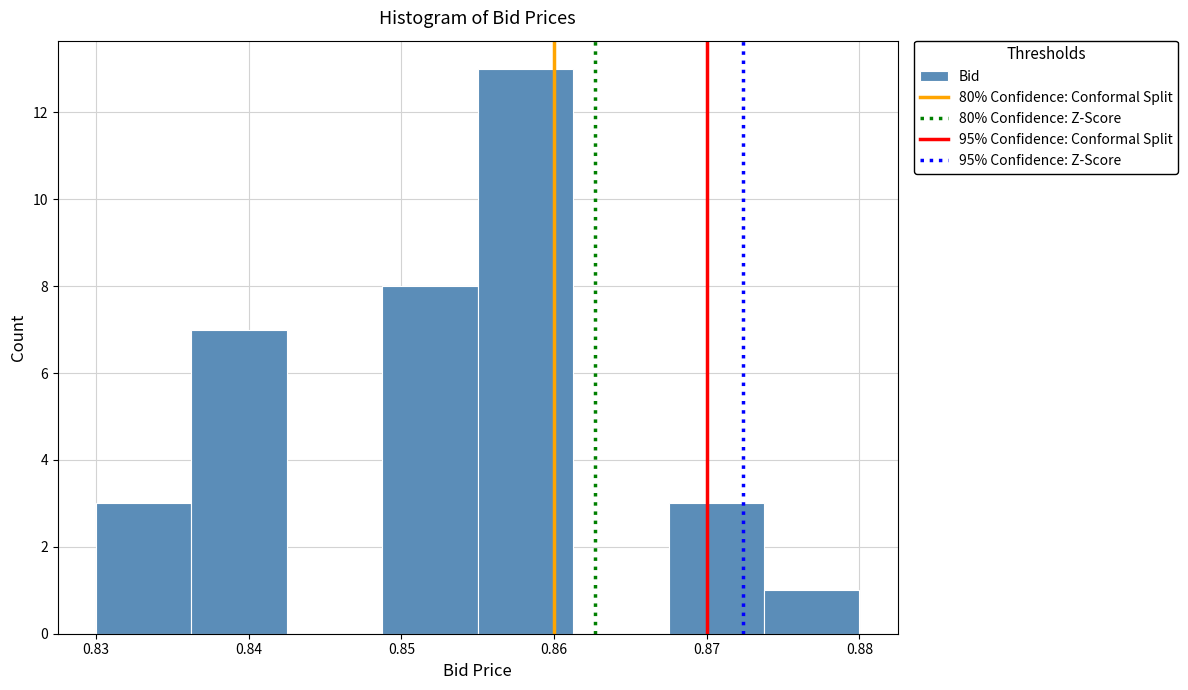

Reading left to right, list every bar in this chart as the range it spans on the x-axis followed by its height. Neither the bar edges nor the heights are printed on the chart, so give them approximately, as read against the axes.

0.830 to 0.836: 3
0.836 to 0.843: 7
0.843 to 0.849: 0
0.849 to 0.855: 8
0.855 to 0.861: 13
0.861 to 0.868: 0
0.868 to 0.874: 3
0.874 to 0.880: 1